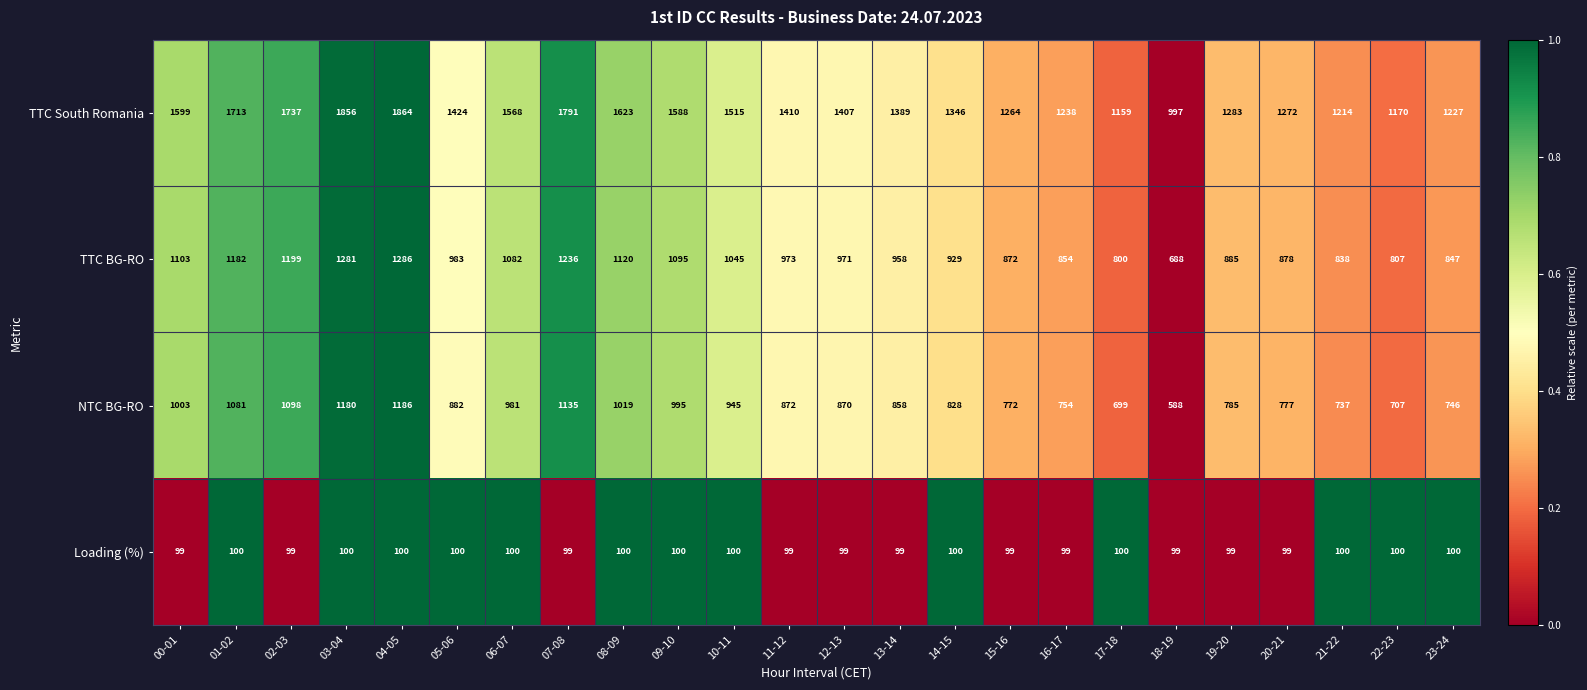

What is the average value of the Loading (%) series?

100